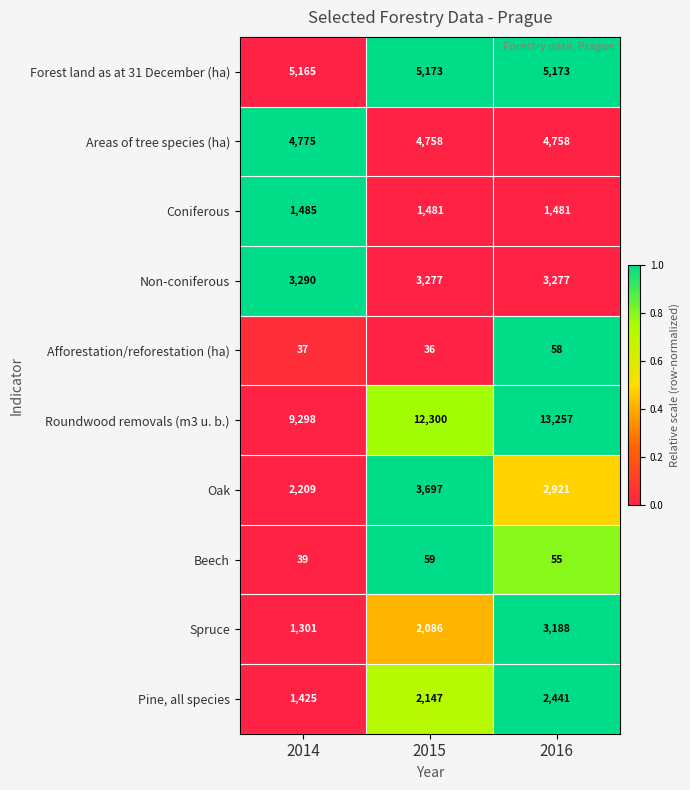

What is the spread (max minus min) of values at 2014?

9261